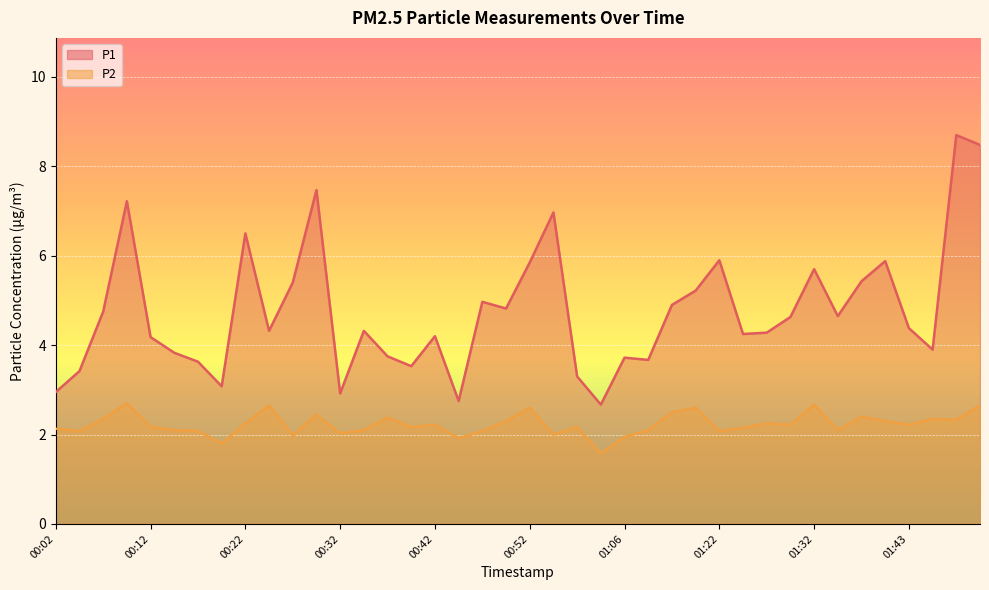

Count the number of categories in the chart.

40